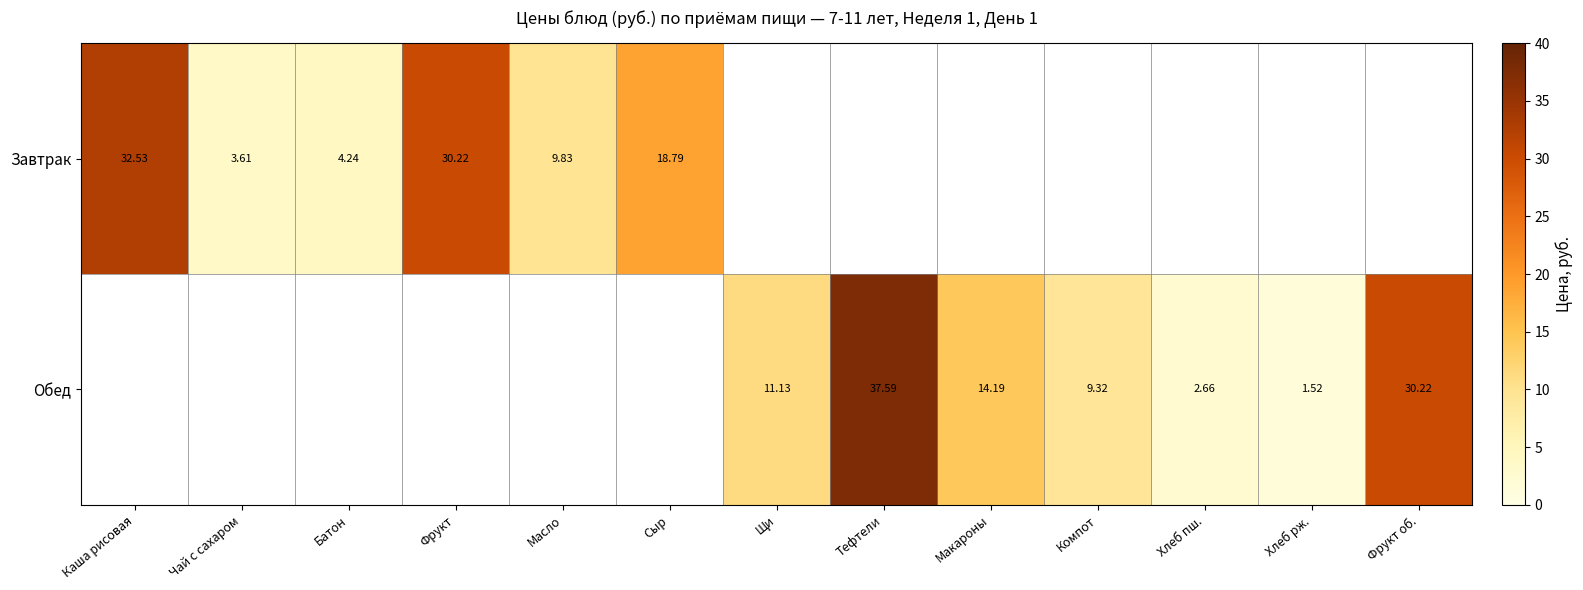

Is the value of Завтрак at Сыр greater than the value of Обед at Хлеб рж.?

Yes